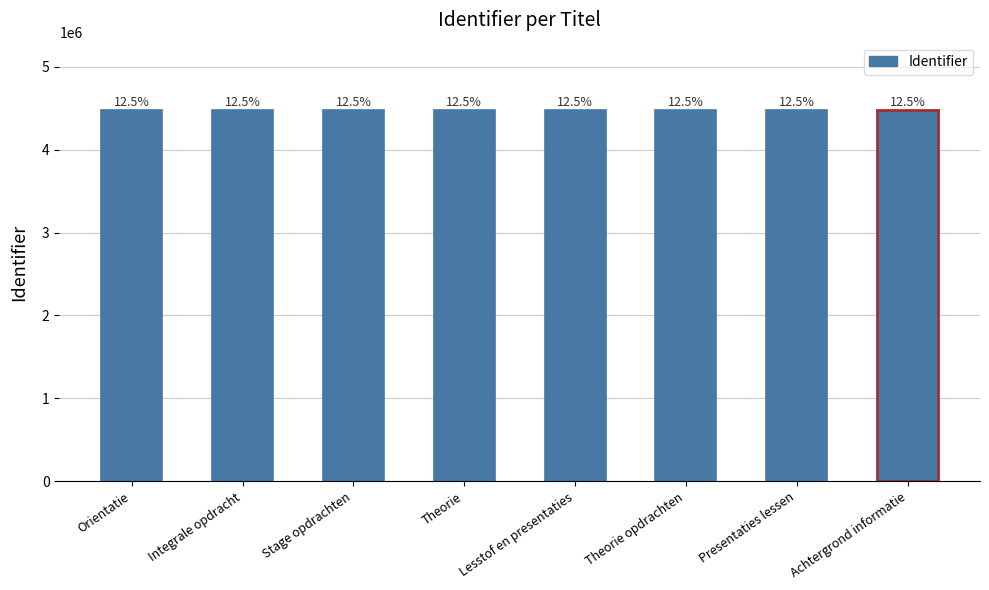

The chart shows a value of 4483149 at Orientatie. True or false?

True